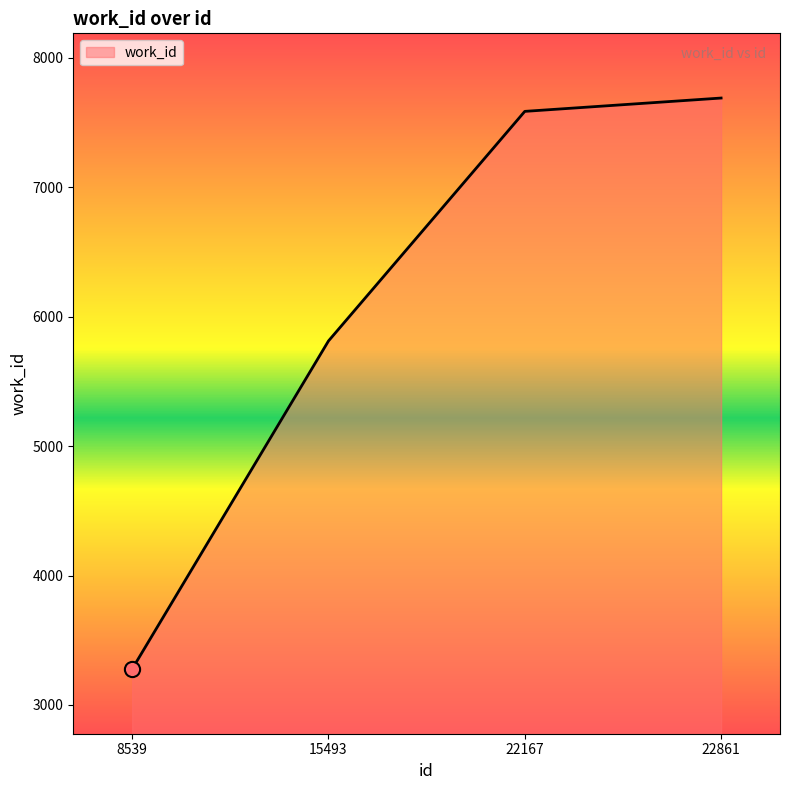

What is the ratio of the value at 22861 to the value at 22167?

1.0